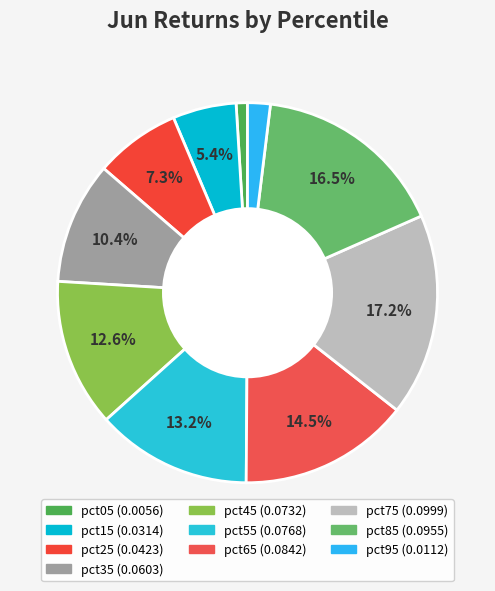

To the nearest percent, what is the combined percentage of pct45 and pct95?

15%